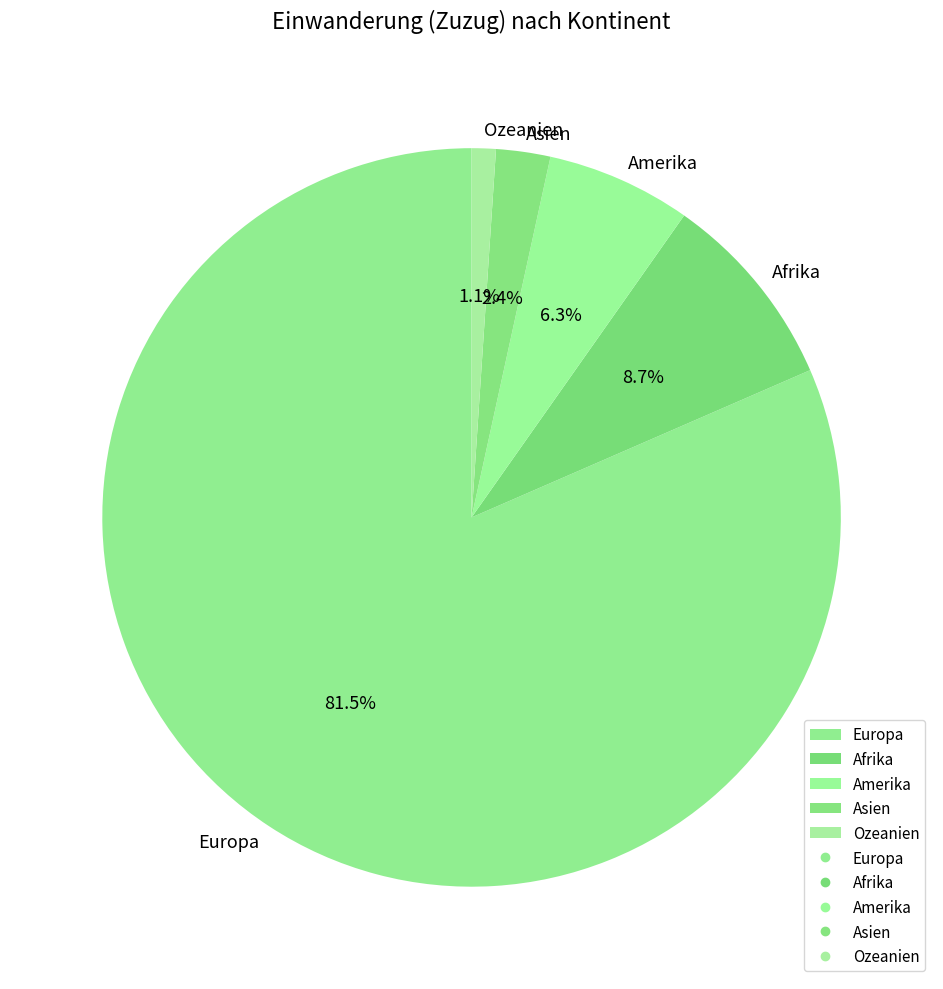

Do Amerika and Ozeanien together represent more than half of the pie?

No